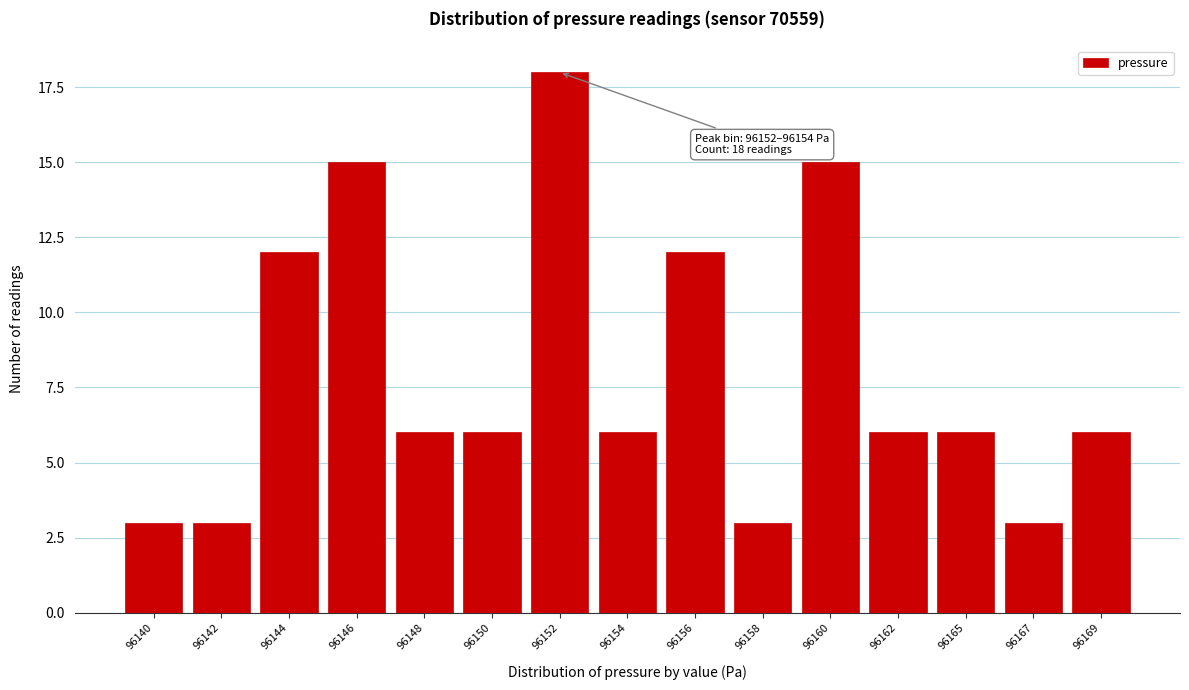

Reading left to right, transcribe all the data shown in this chart.

96140=3	96142=3	96144=12	96146=15	96148=6	96150=6	96152=18	96154=6	96156=12	96158=3	96160=15	96162=6	96165=6	96167=3	96169=6